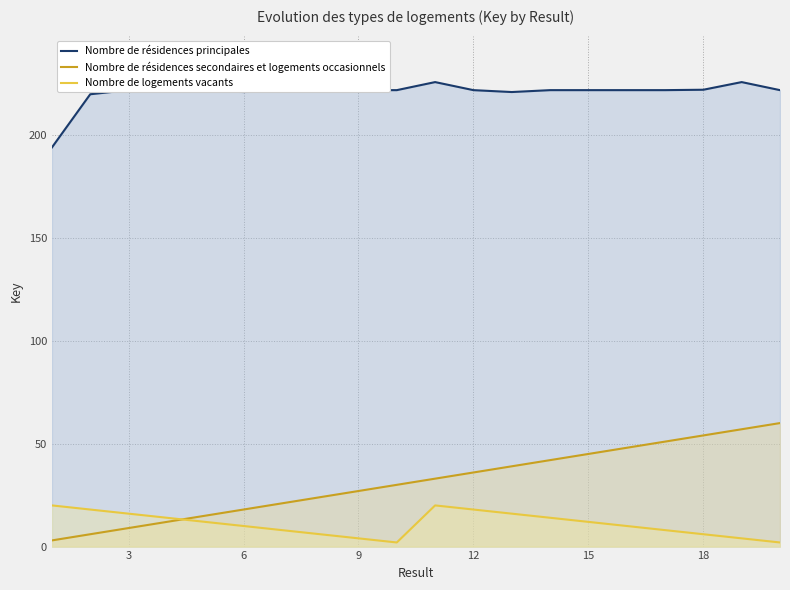

Does the chart display data point markers on the line(s)?

No